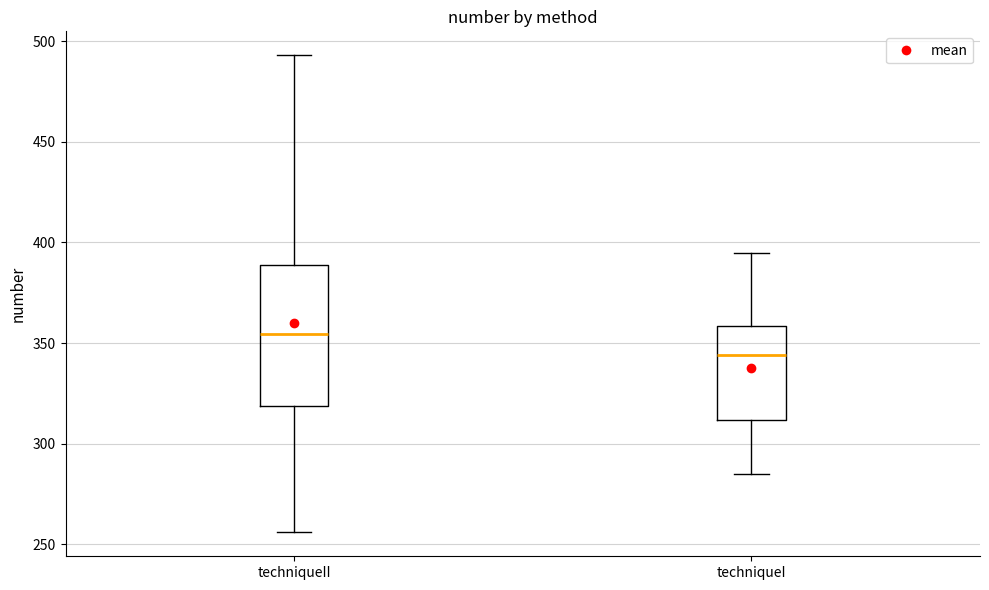

Reading left to right, transcribe this box plot: for each box, give where its median line is, the range the box spans, and where its two whiskers end, as read against the y-axis. The values are not printed on the chart, so give them approximately, as read against the axis.

techniqueII: median 355, box 320 to 390, whiskers 255 to 495
techniqueI: median 345, box 310 to 360, whiskers 285 to 395